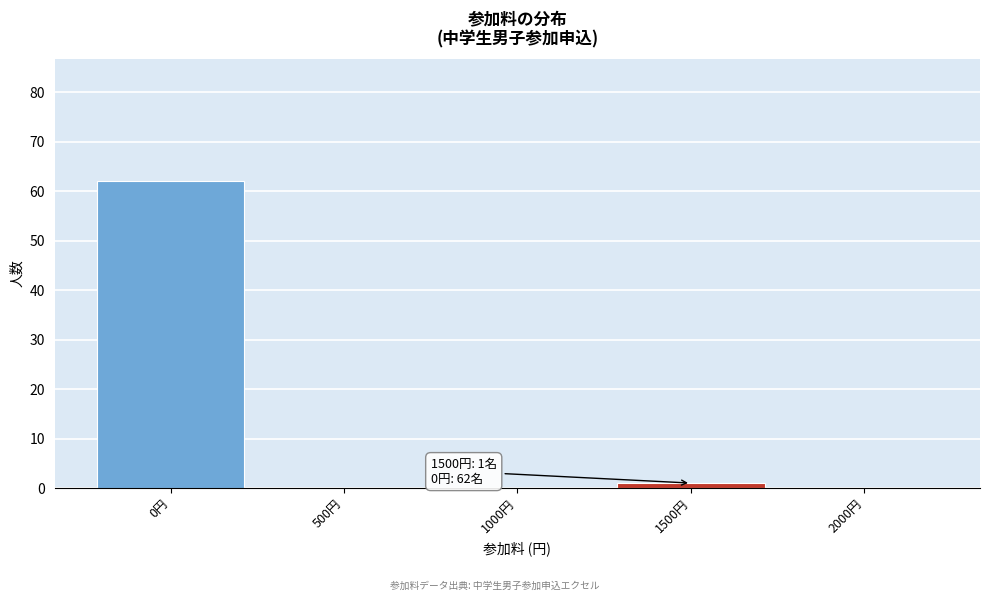

Reading left to right, what are all the values shown in this chart?

0円=62	500円=0	1000円=0	1500円=1	2000円=0